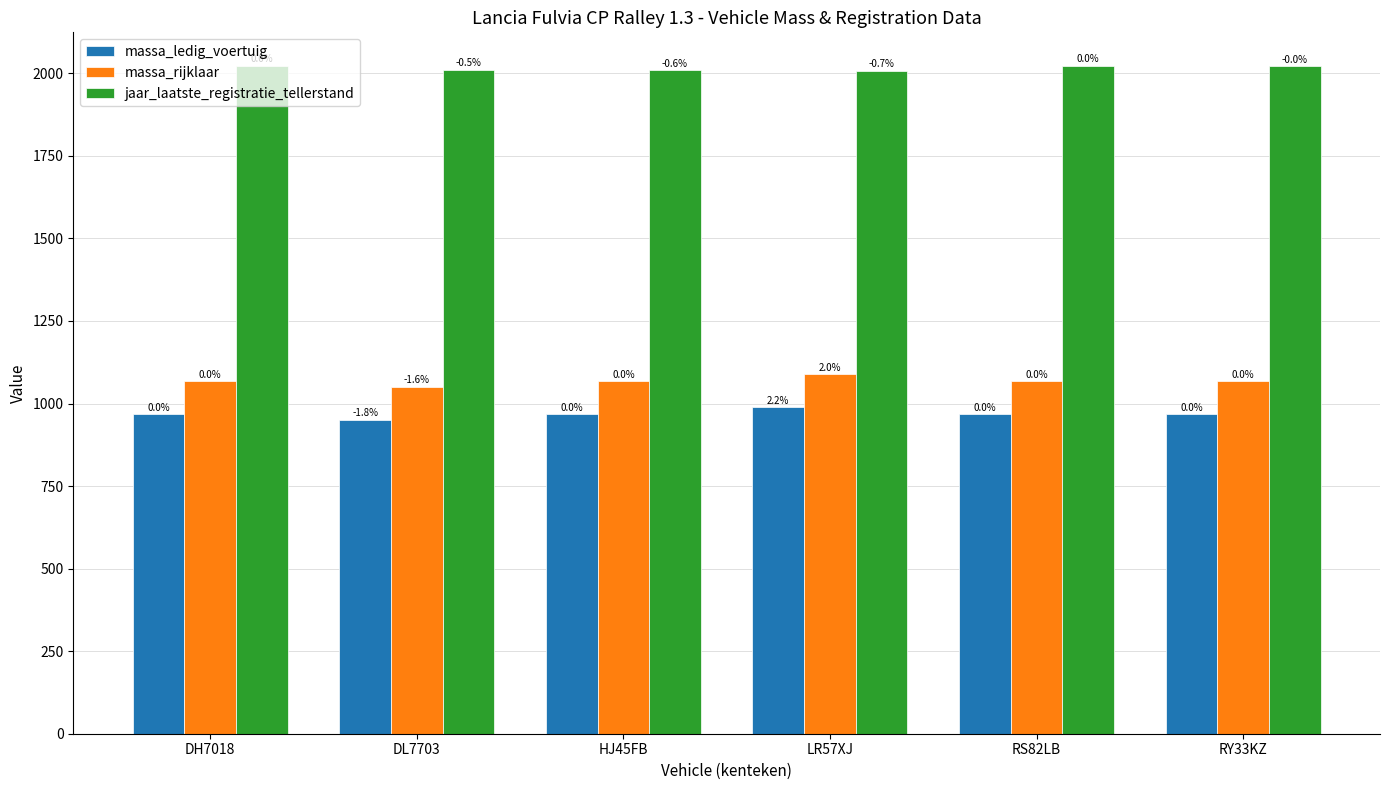

What is the value of the massa_rijklaar bar at the 4th from the left?

1088